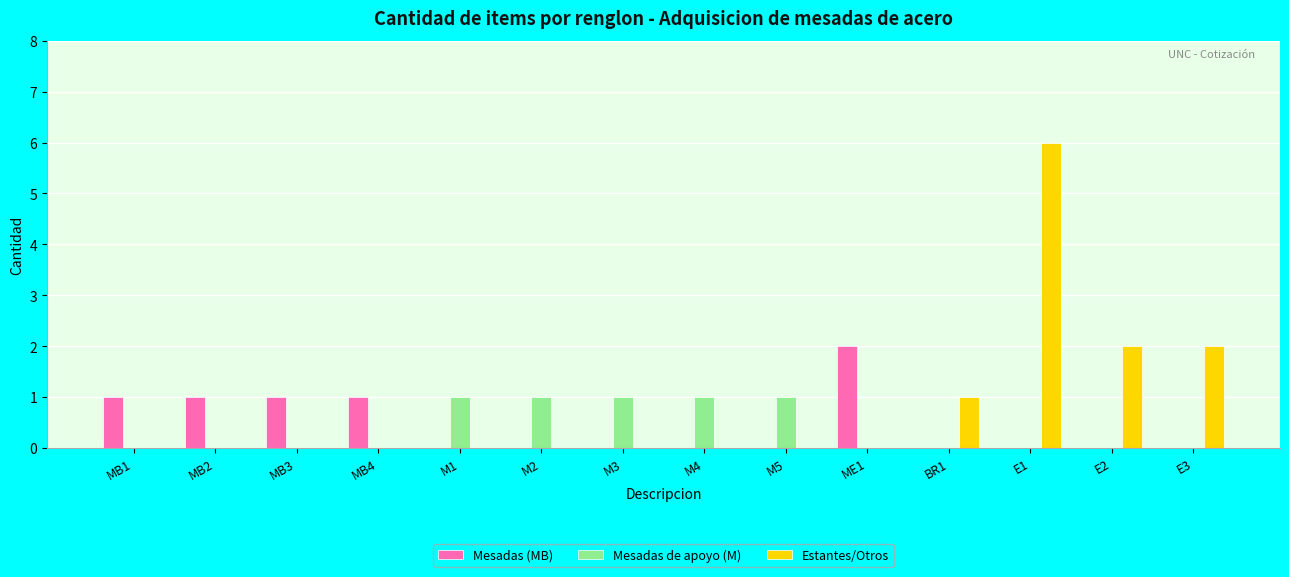

Reading left to right, transcribe all the data shown in this chart.

Mesadas (MB): MB1=1	MB2=1	MB3=1	MB4=1	M1=0	M2=0	M3=0	M4=0	M5=0	ME1=2	BR1=0	E1=0	E2=0	E3=0
Mesadas de apoyo (M): MB1=0	MB2=0	MB3=0	MB4=0	M1=1	M2=1	M3=1	M4=1	M5=1	ME1=0	BR1=0	E1=0	E2=0	E3=0
Estantes/Otros: MB1=0	MB2=0	MB3=0	MB4=0	M1=0	M2=0	M3=0	M4=0	M5=0	ME1=0	BR1=1	E1=6	E2=2	E3=2